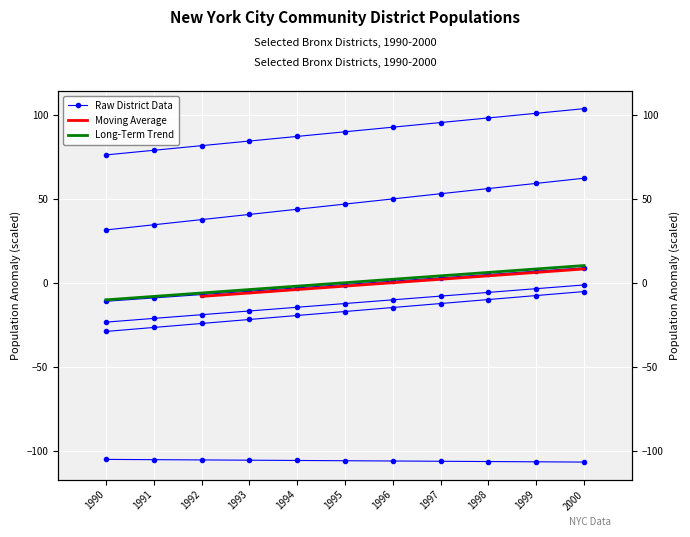

What is the minimum value for 104 Pelham?

76.1